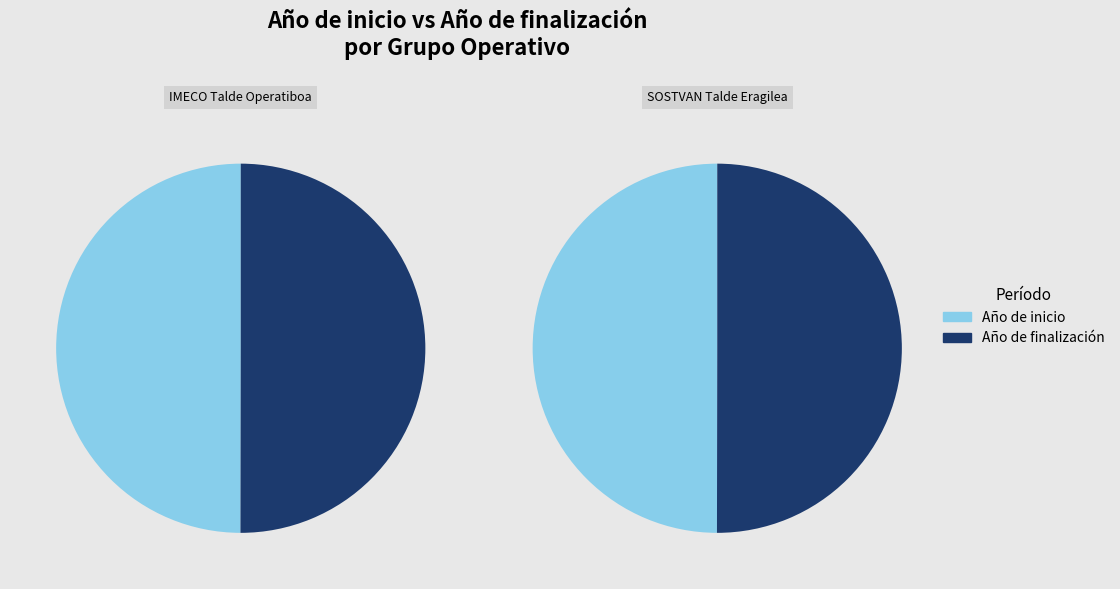

Which slice is the smallest?

Año de inicio